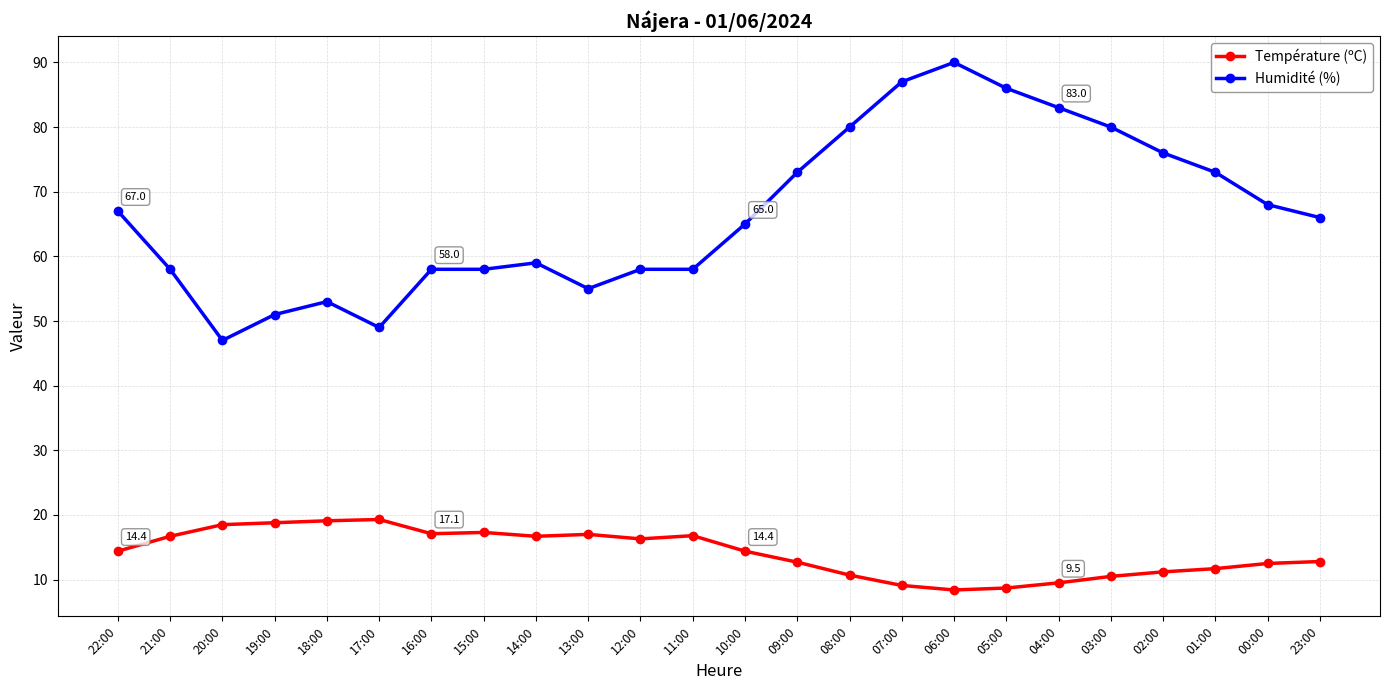

What is the sum of all Température (ºC) values?

340.2